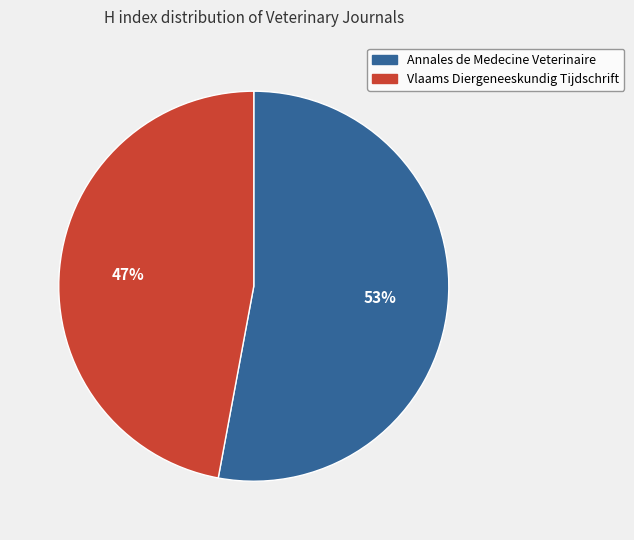

The Vlaams Diergeneeskundig Tijdschrift slice represents 36% of the pie. True or false?

False